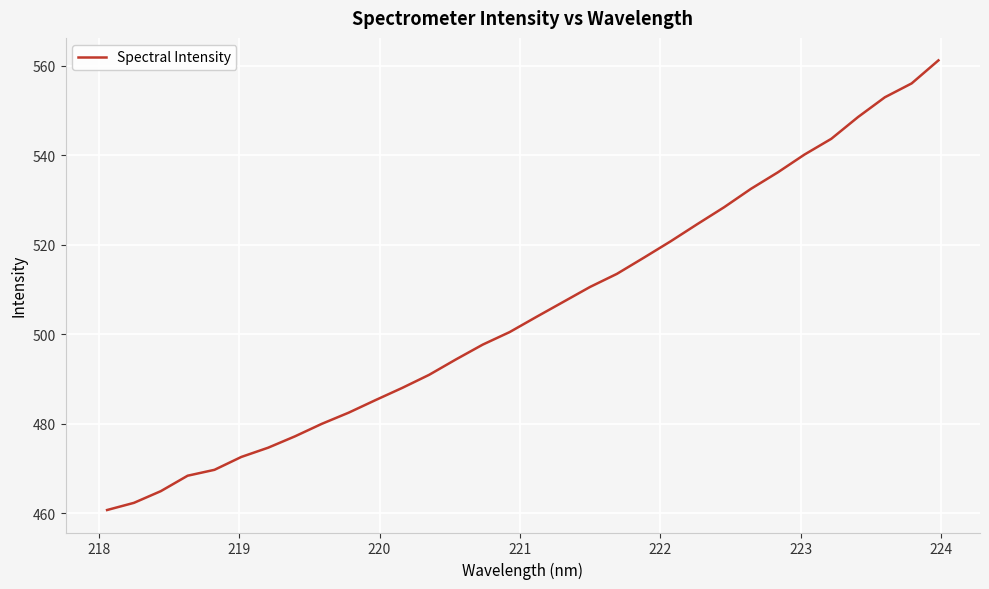

What is the difference between the maximum and minimum values?

100.5